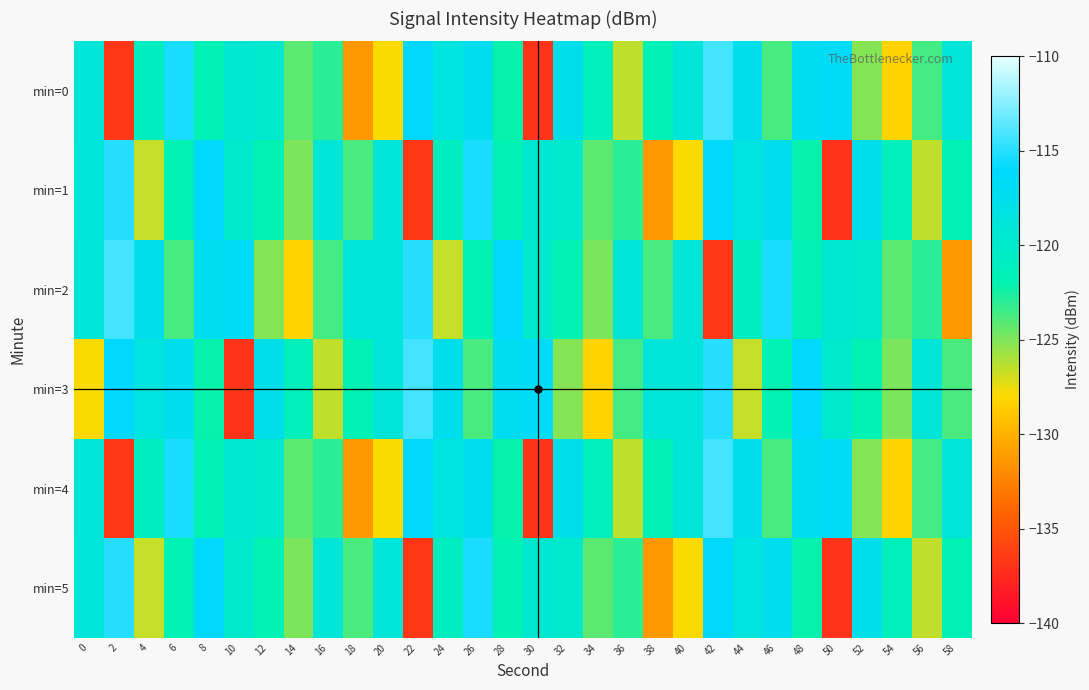

What is the maximum value shown in the chart?

-114.2